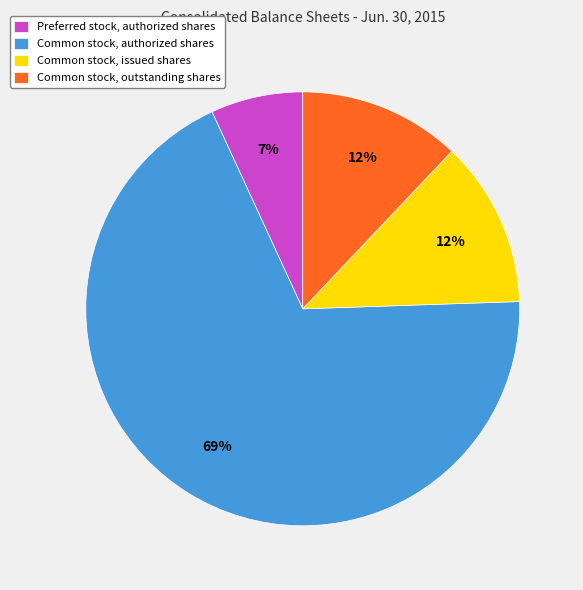

Is the sum of Preferred stock, authorized shares and Common stock, issued shares greater than half?

No